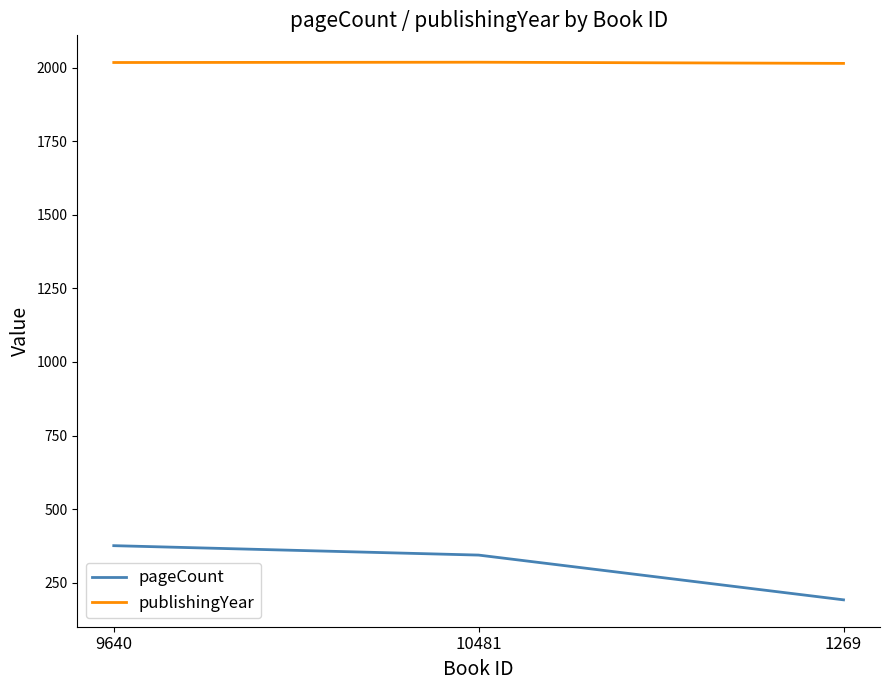

At which label is pageCount closest to 284?

10481